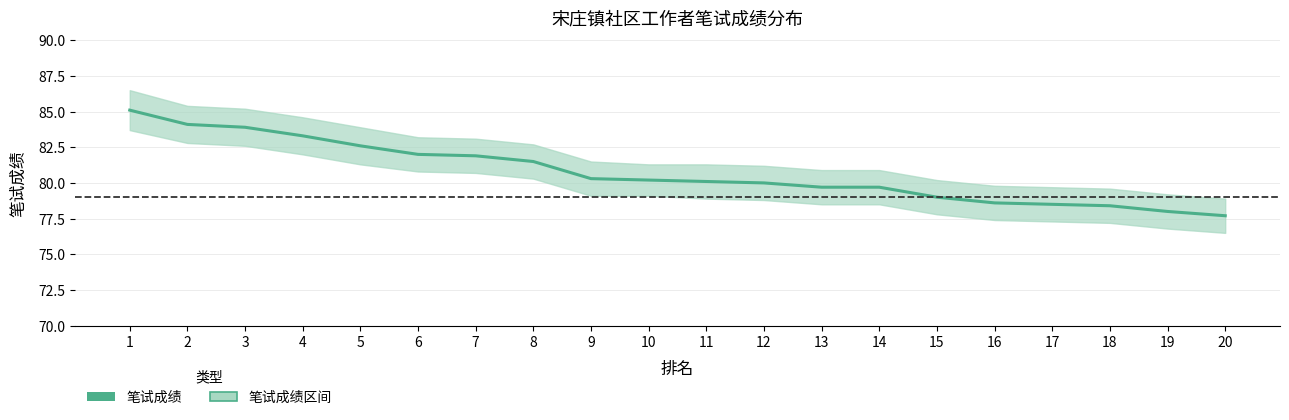

Is it true that the value at 16 is 38.8?

False